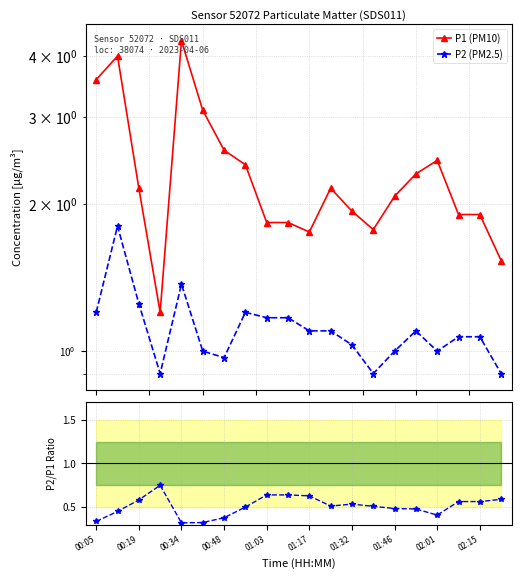

How many interior local valleys does the P2 (PM2.5) series have?

4